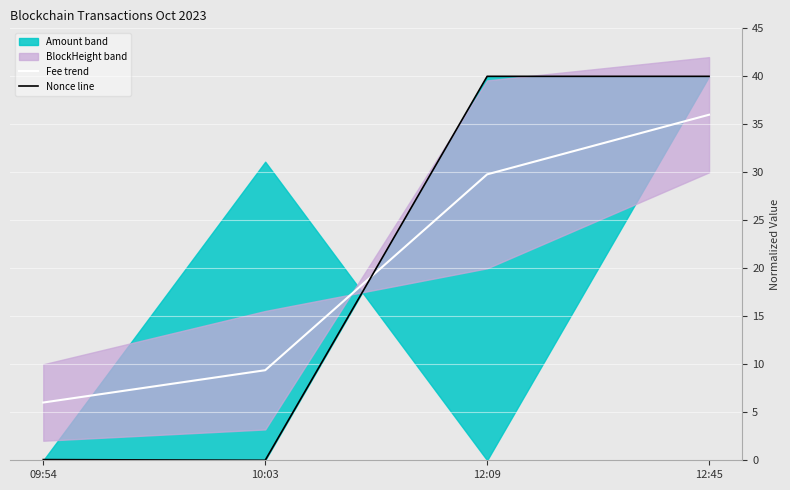

The value of Fee trend at 09:54 is 10.4. True or false?

False